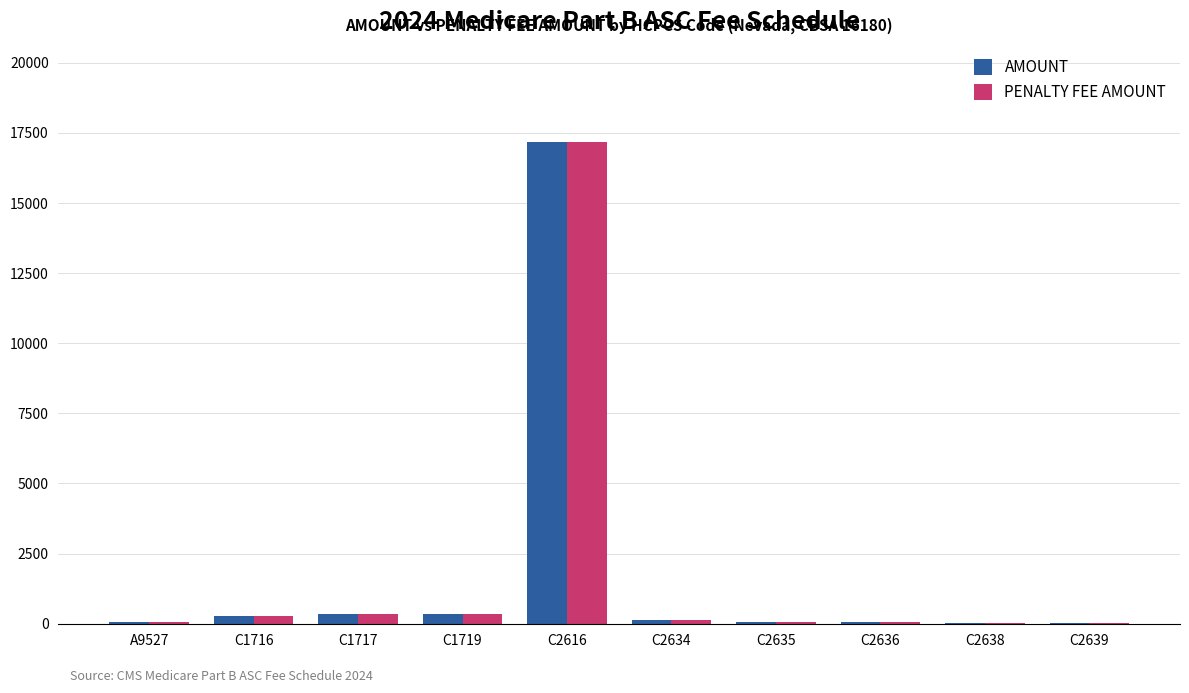

True or false: AMOUNT has a value of 29645.2 at C2616.

False